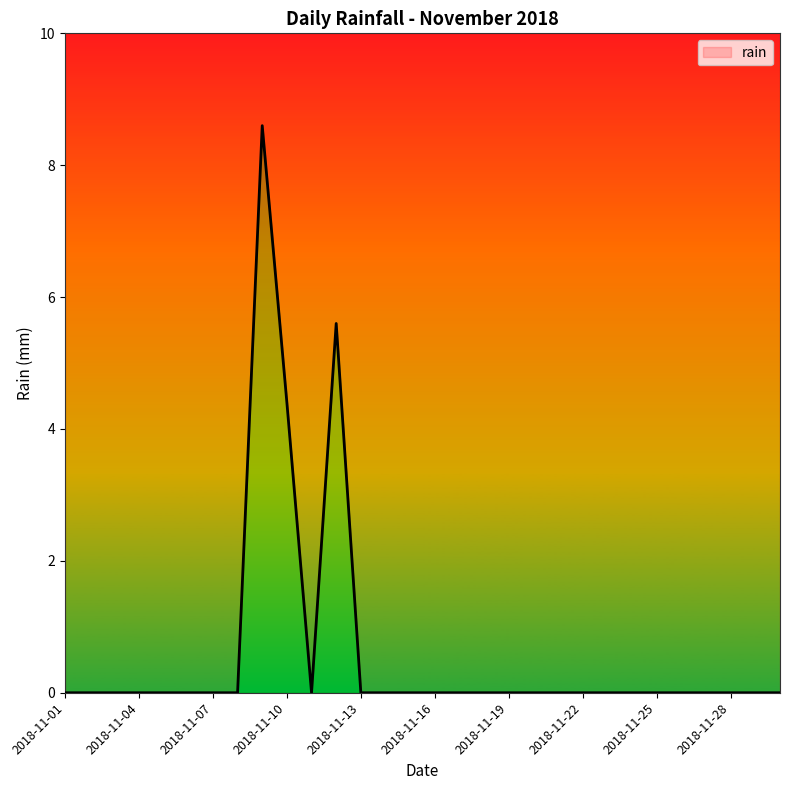

What is the maximum value shown in the chart?

8.6